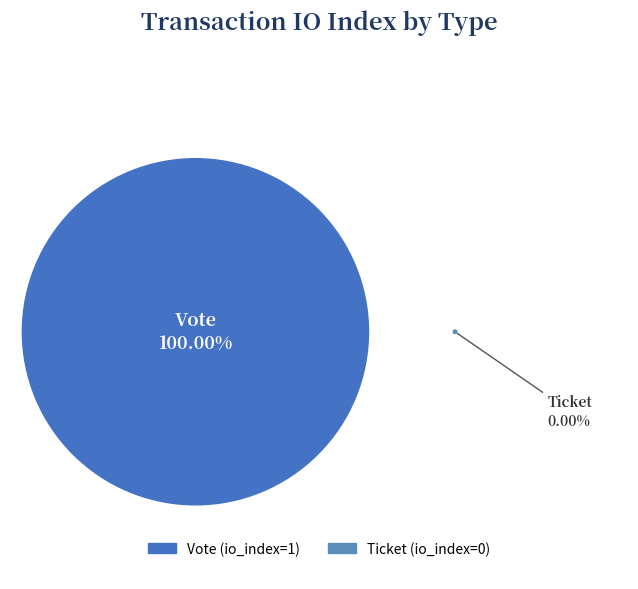

How many slices are in this pie chart?

2